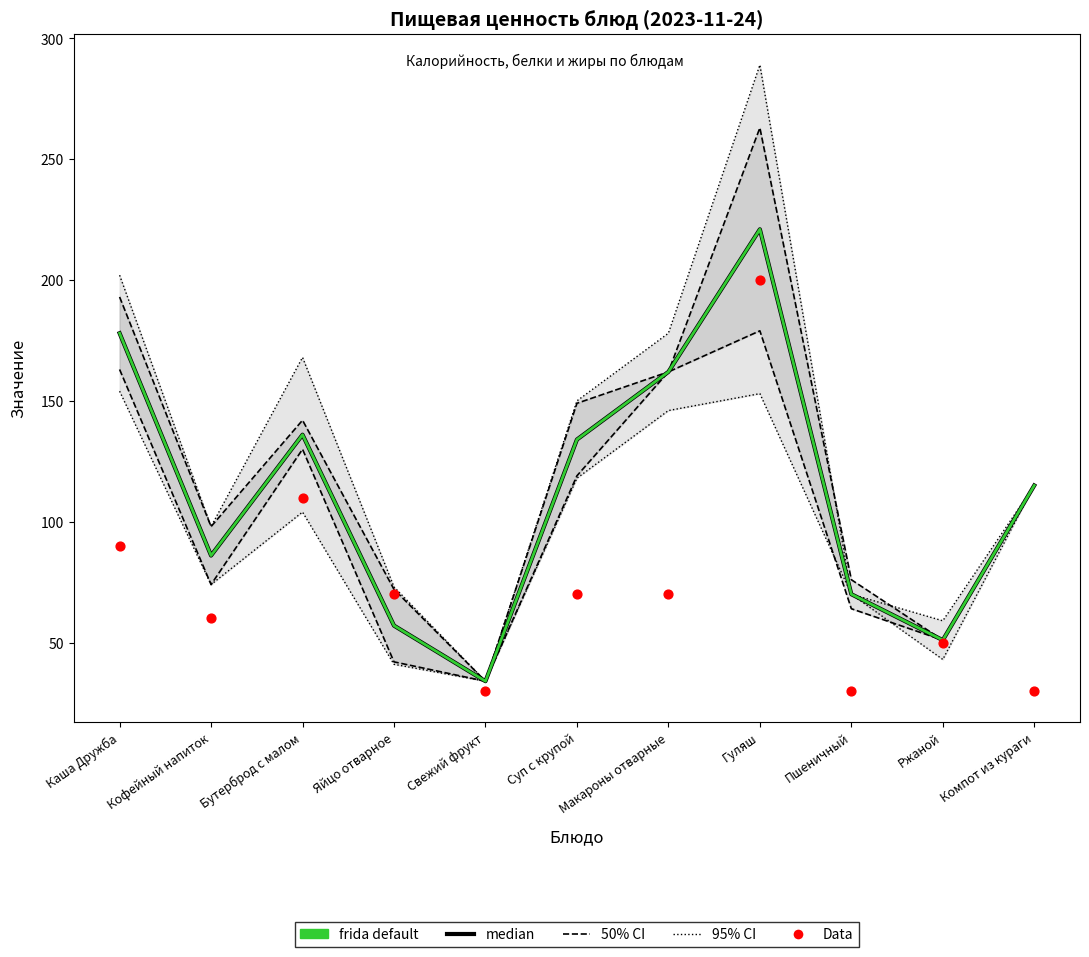

Which series has the largest Y range (max minus min)?

median